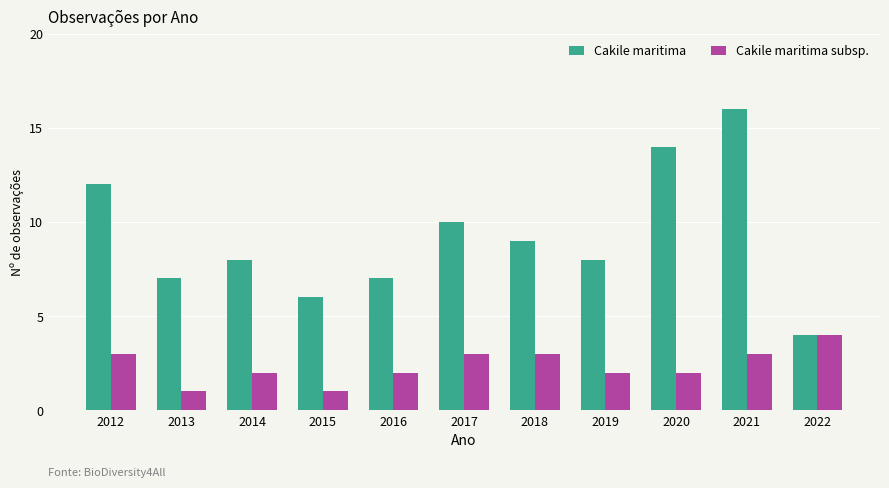

What is the sum of the Cakile maritima values at 2012 and 2021?

28